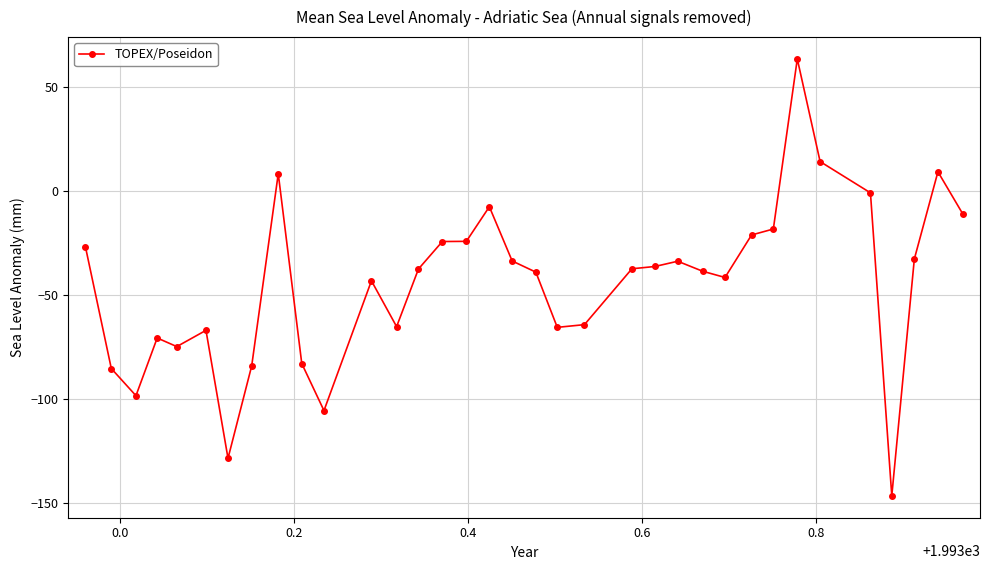

What is the difference between the maximum and minimum values?

210.2